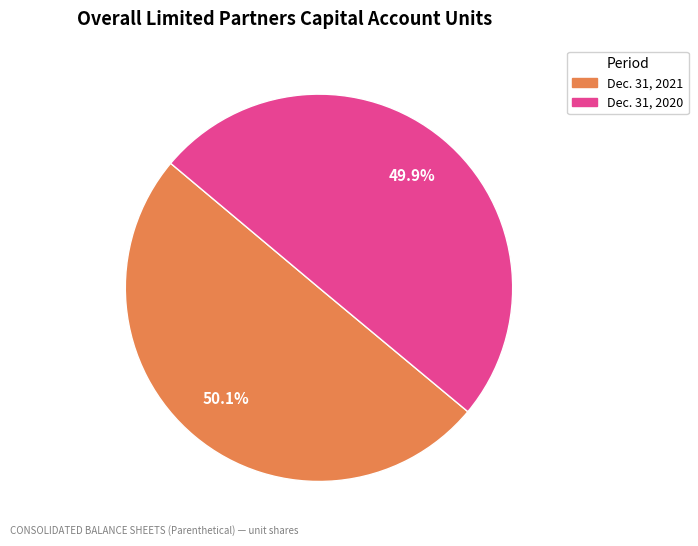

Count the number of slices in the pie.

2